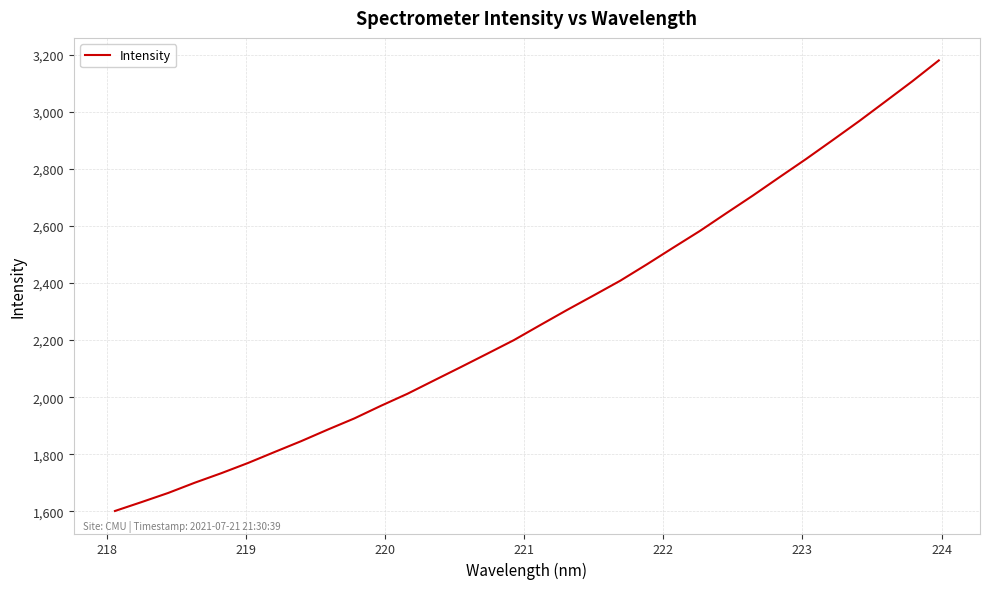

What is the minimum value shown in the chart?

1601.4